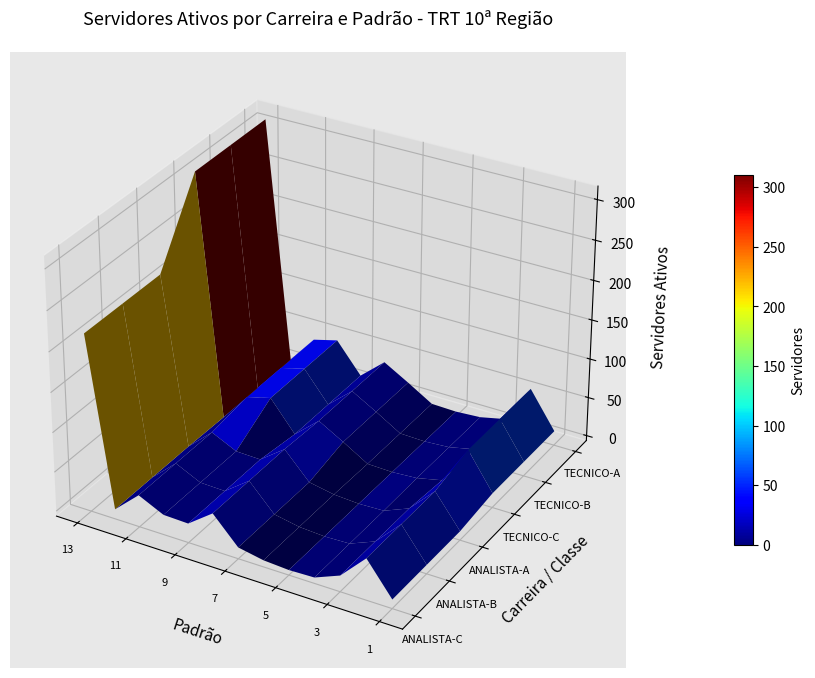

True or false: 8 has a value of 209 at 13.

False